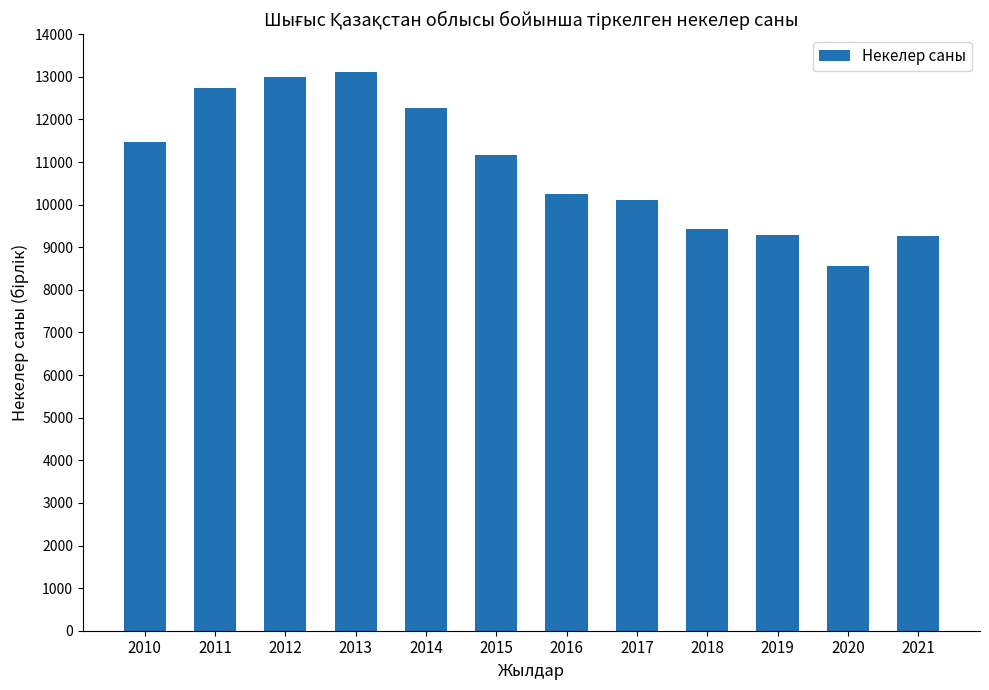

Read the value at 2010.

11469